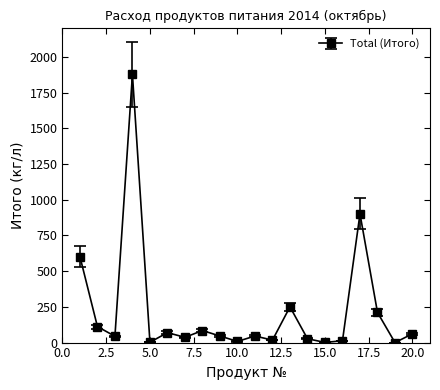

True or false: there are more than 2 points higher than both neighbors.

True